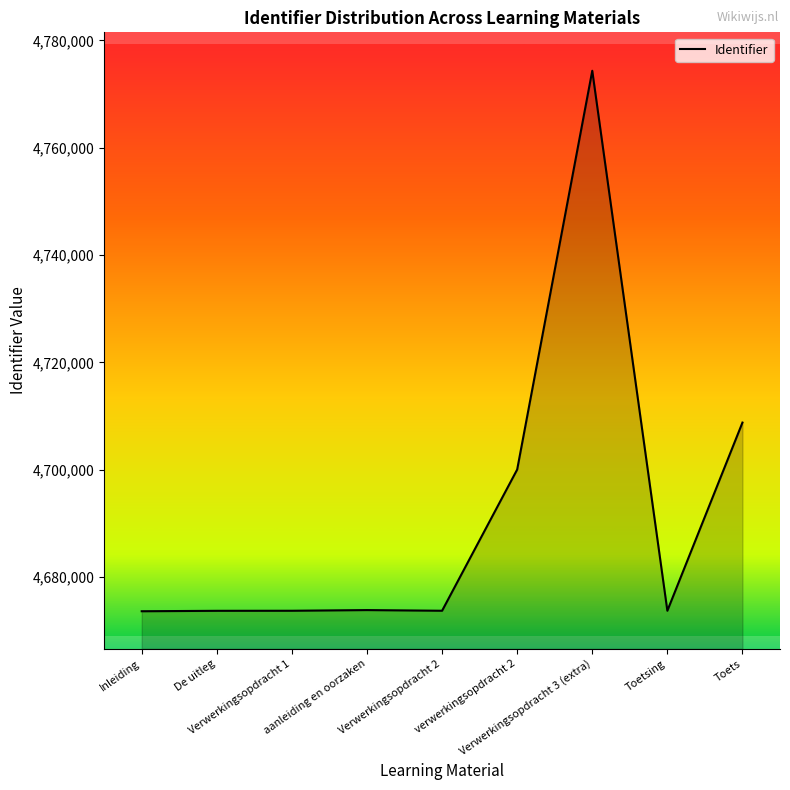

What is the greatest value displayed?

4774354